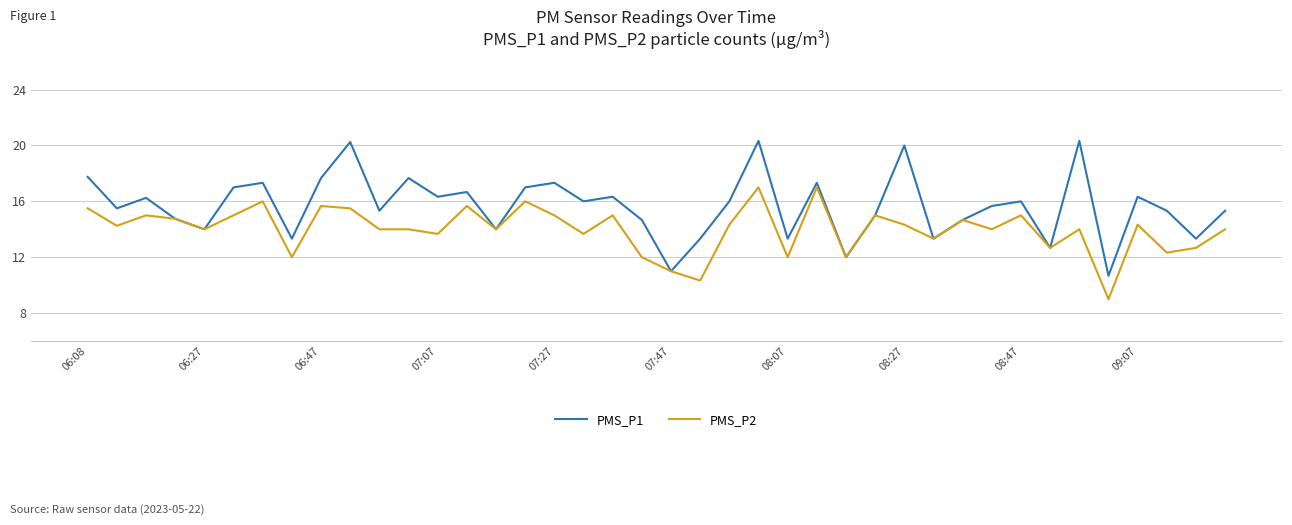

How many series are shown in this chart?

2